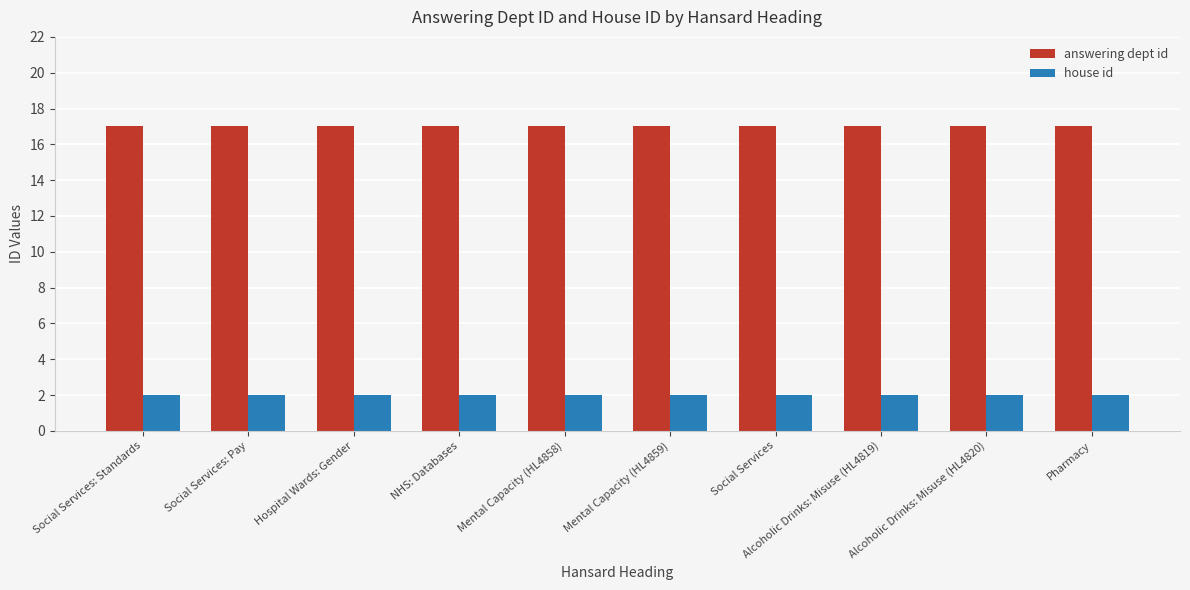

What is the sum of the answering dept id values at Hospital Wards: Gender and Pharmacy?

34